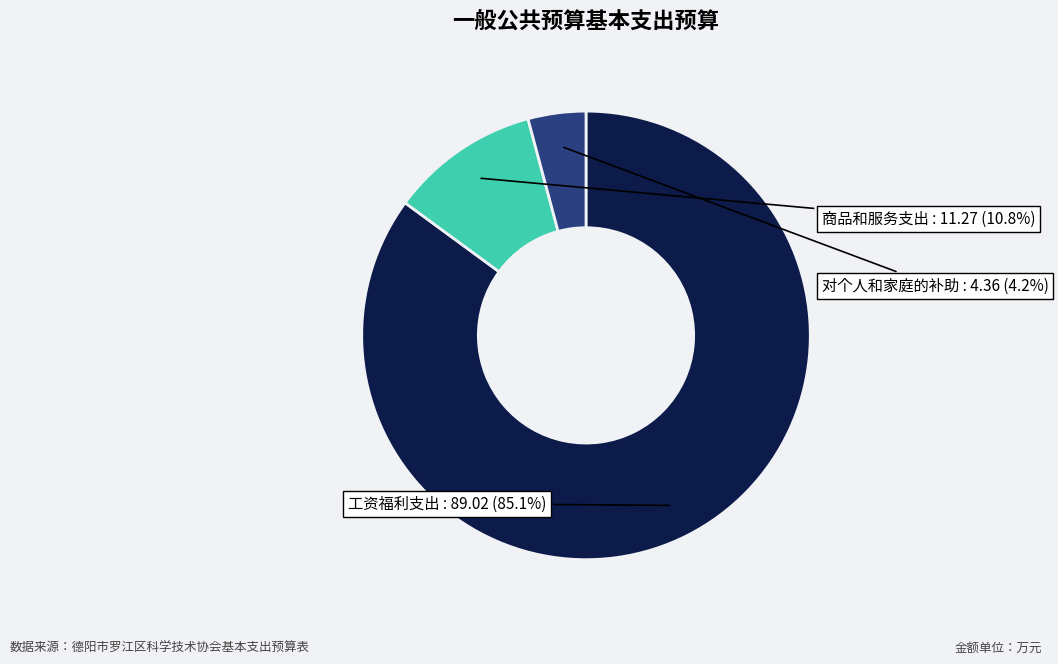

How many segments does this pie chart have?

3